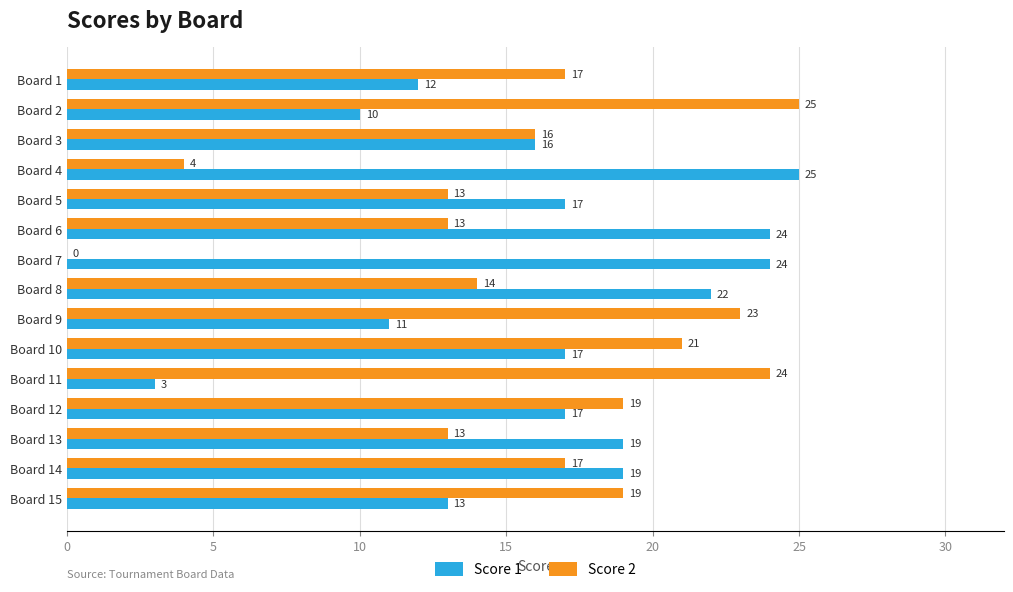

Which series changed the most between Board 5 and Board 11?

Score 1